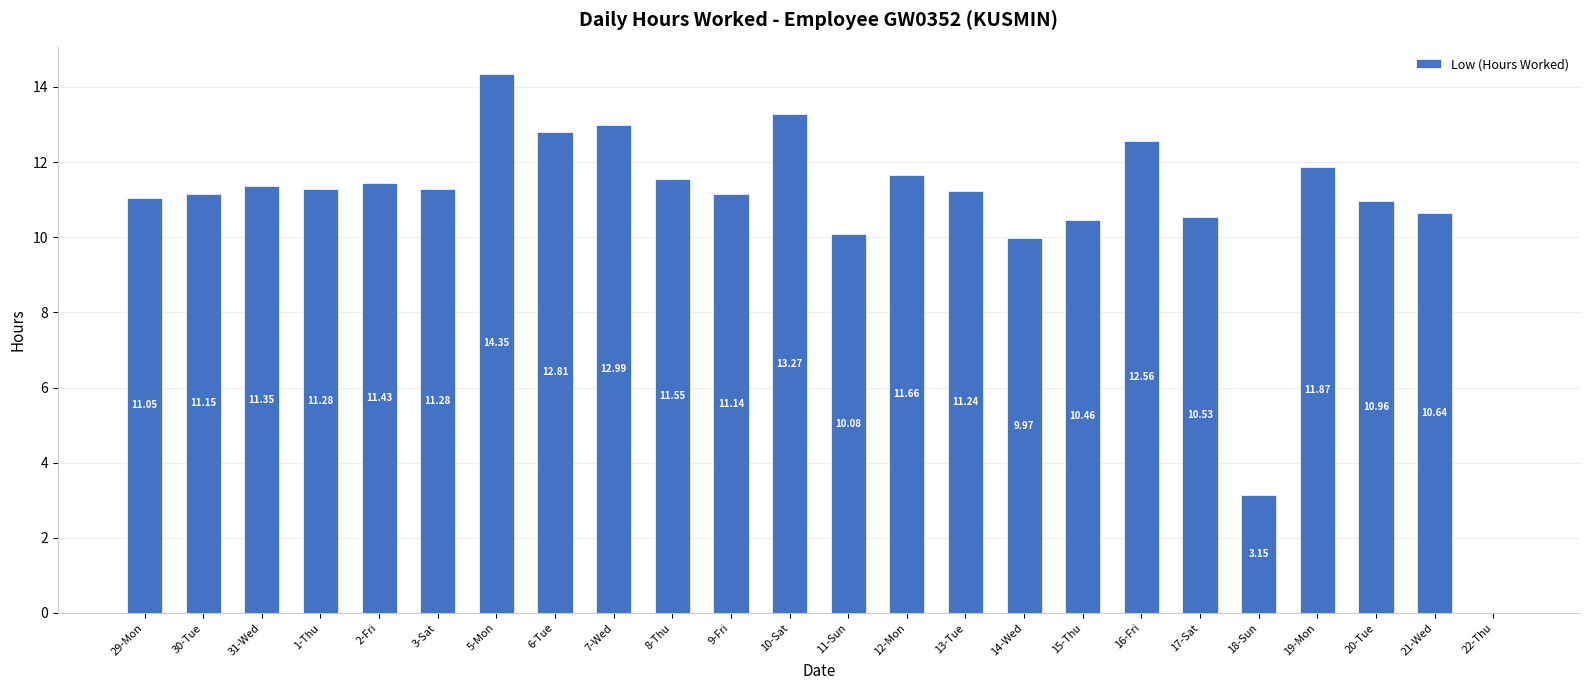

The chart shows a value of 16.7 at 11-Sun. True or false?

False